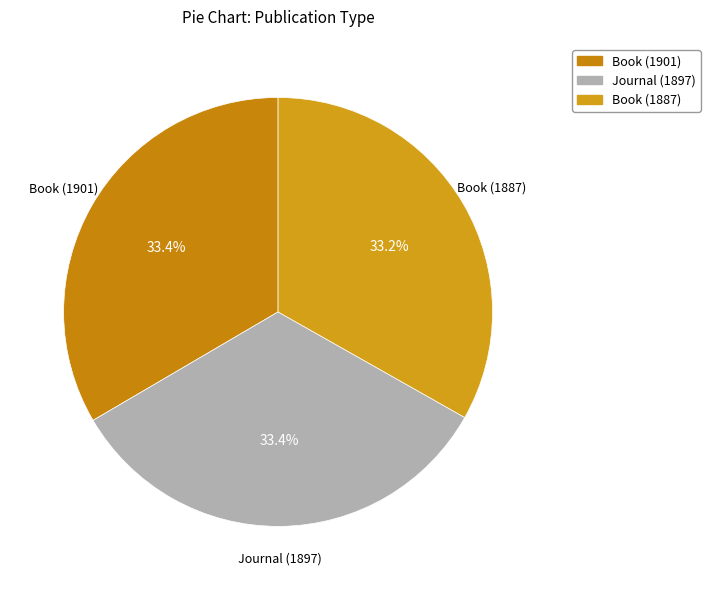

Combined, what portion of the pie is Journal (1897) and Book (1887)?

66.6%